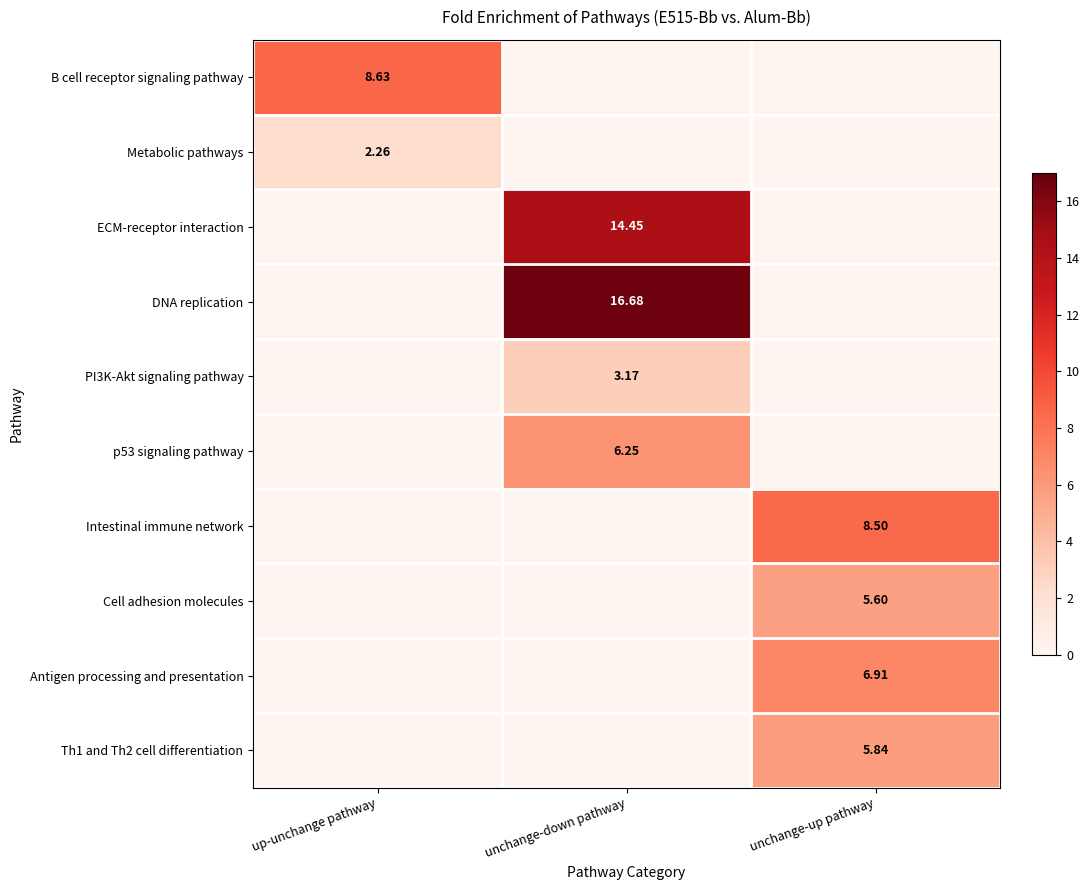

At which category does the chart reach its peak across all series?

unchange-down pathway